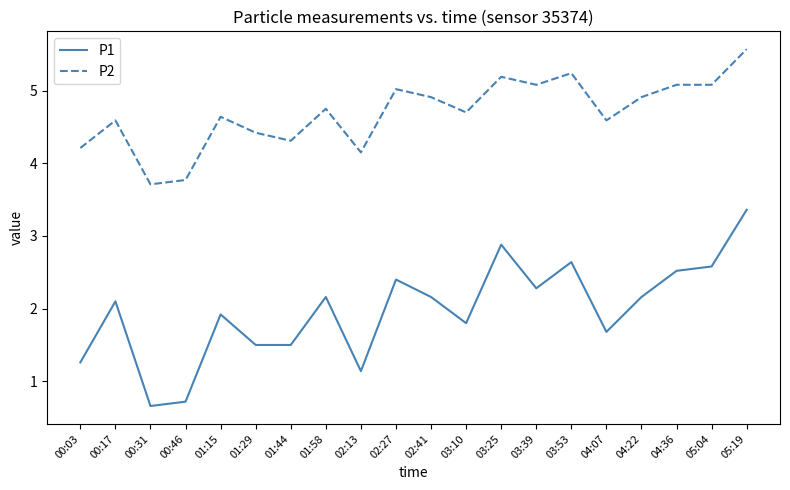

At how many categories does at least one series exceed 2?

20